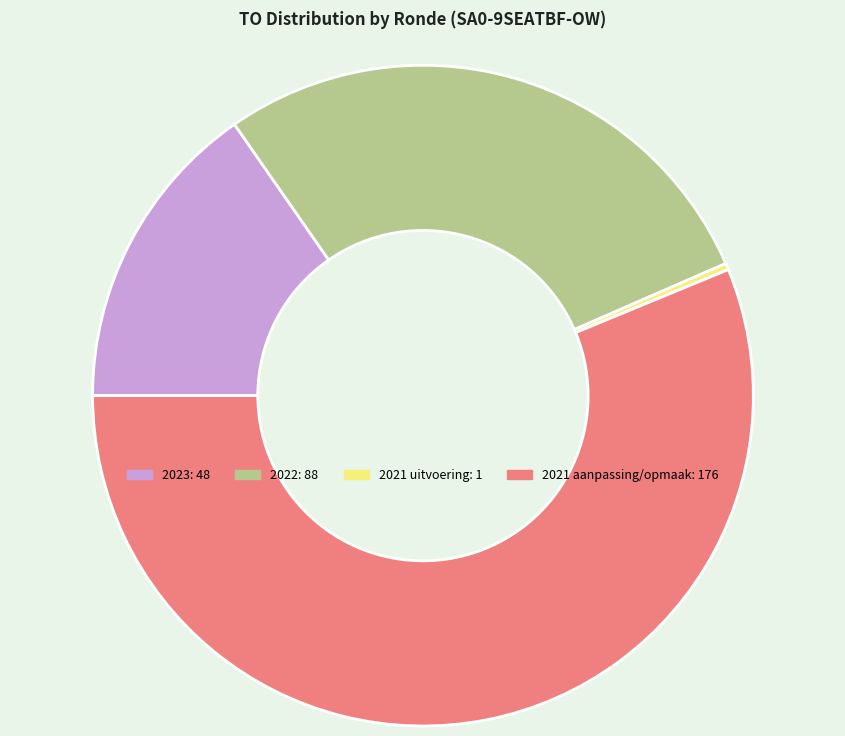

Is there a majority slice in this chart?

Yes